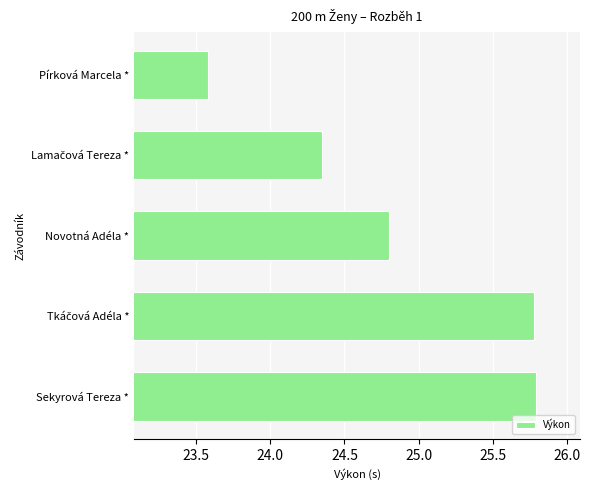

What is the maximum value shown in the chart?

25.8